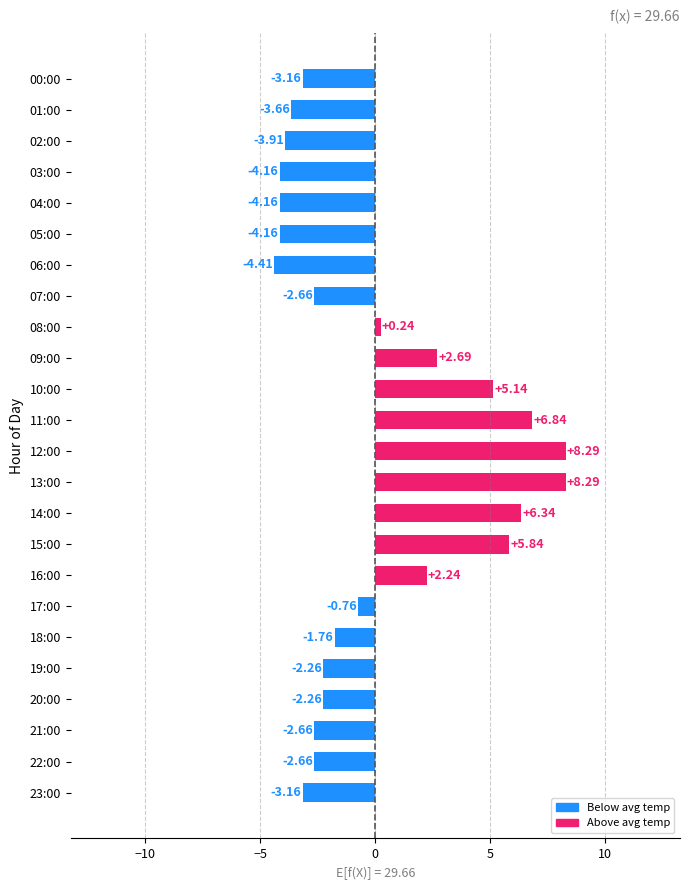

Which has a higher value, 01:00 or 18:00?

18:00